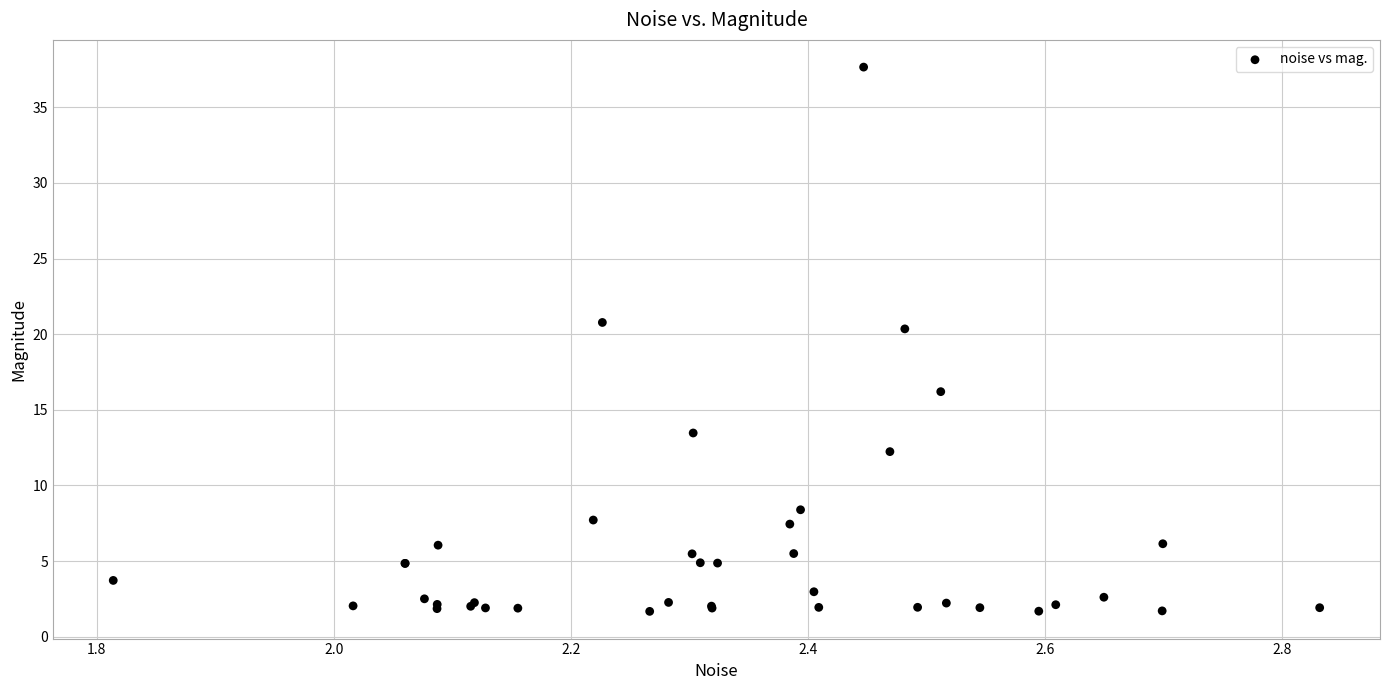

What Y value in the scatter plot is closest to 19?

20.4